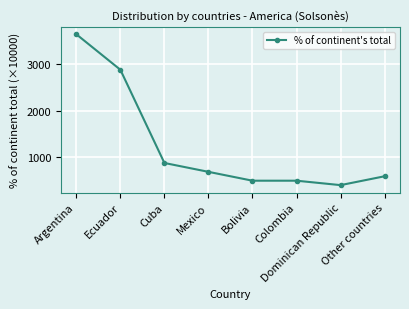

Reading right to left, list all the values displayed in this chart.

577	385	481	481	673	865	2885	3654